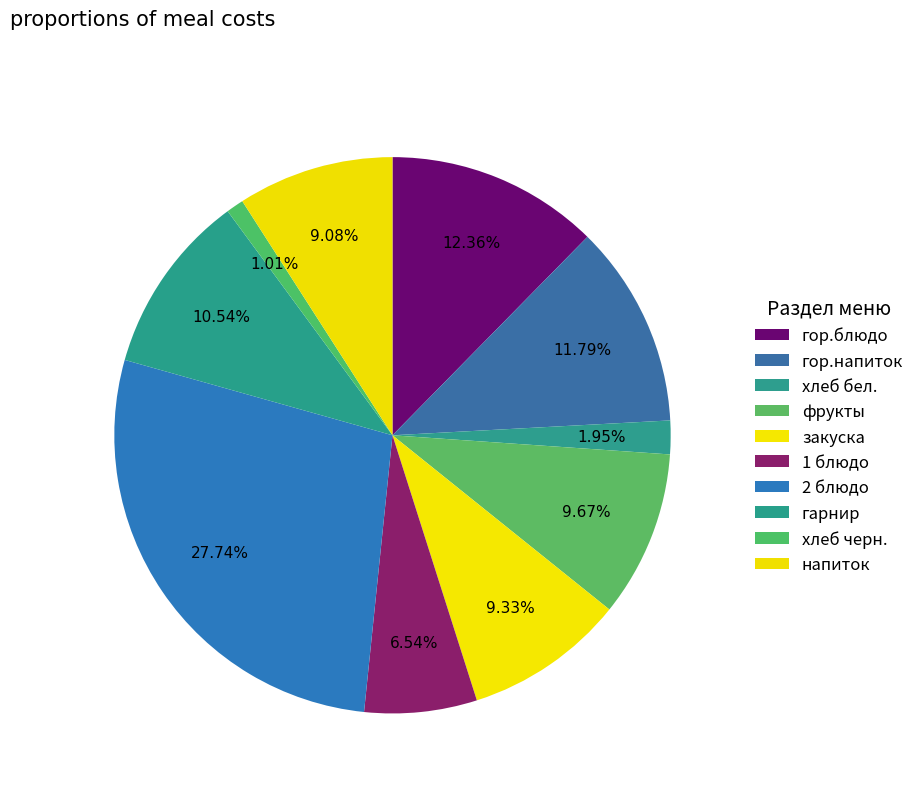

Approximately how many times larger is the value at напиток compared to хлеб бел.?

4.7